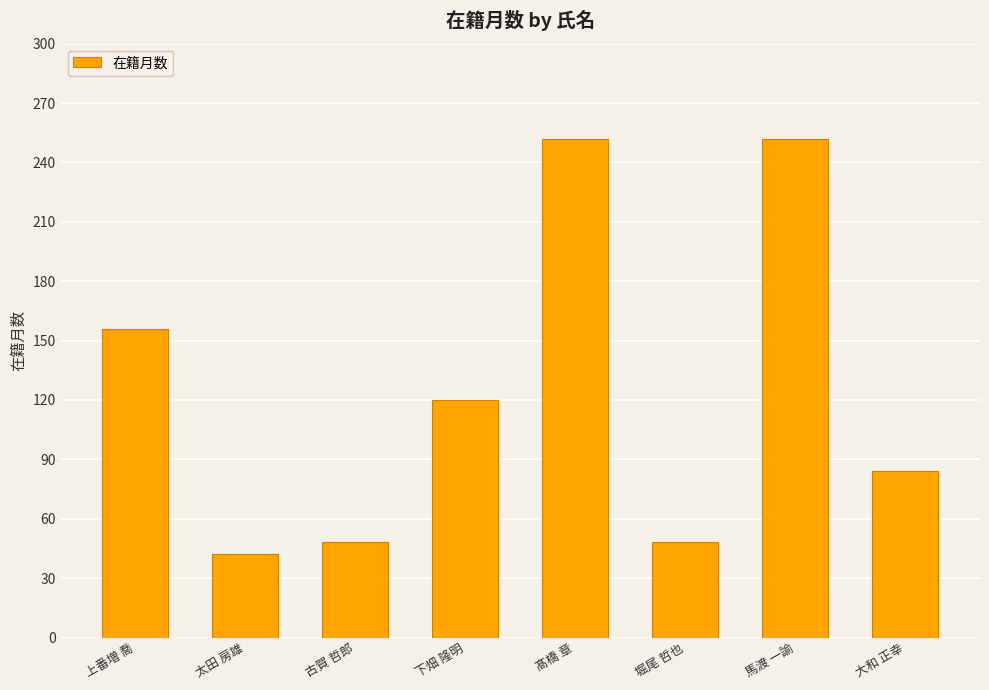

The chart shows a value of 57 at 太田 房雄. True or false?

False